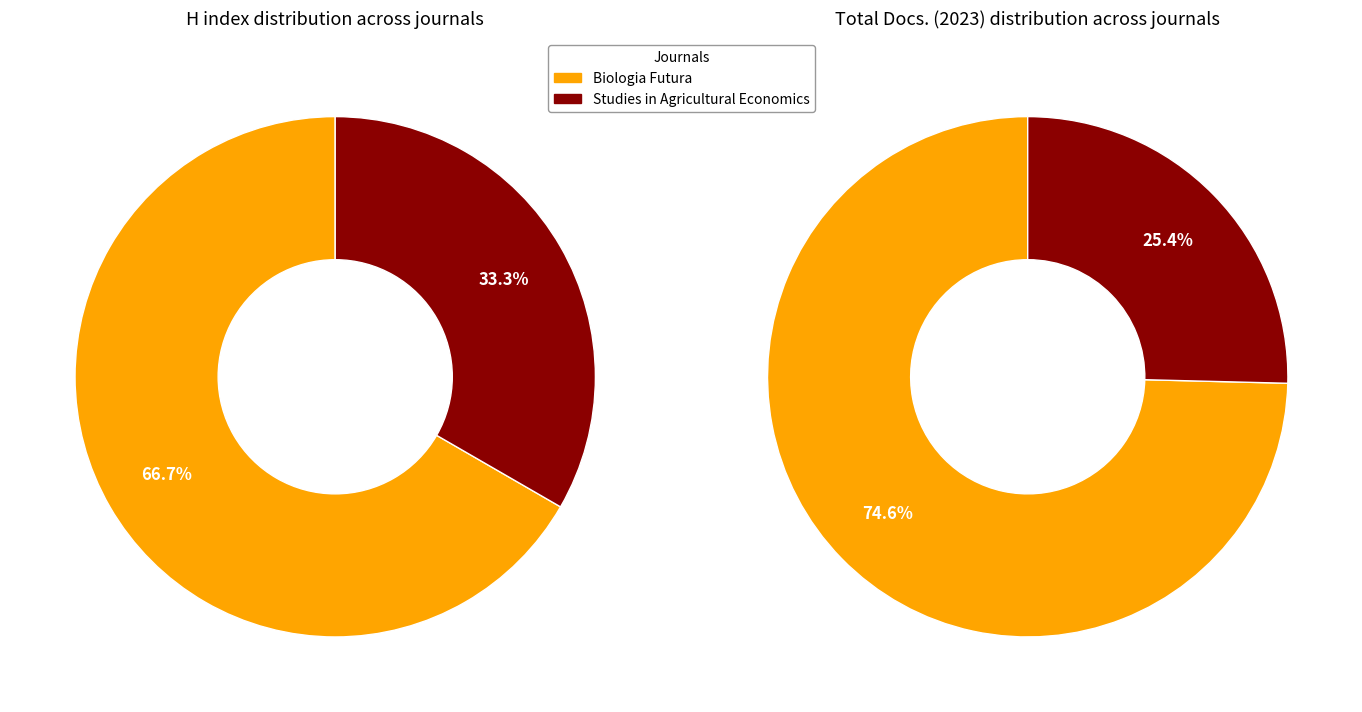

To the nearest percent, what is the difference between the largest and smallest slice percentages?

33%